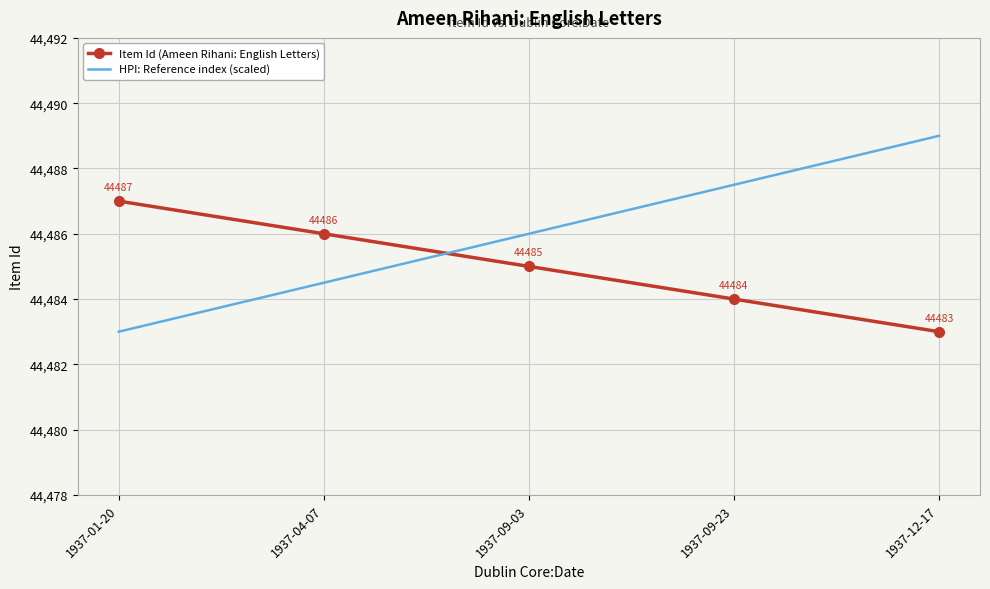

At 1937-09-23, list the series in order from largest to smallest.

HPI: Reference index (scaled), Item Id (Ameen Rihani: English Letters)